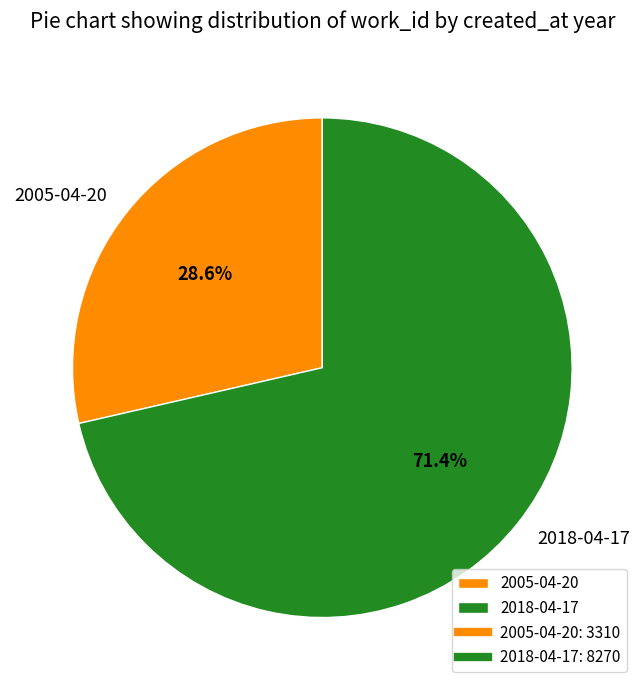

Between 2018-04-17 and 2005-04-20, which is larger?

2018-04-17